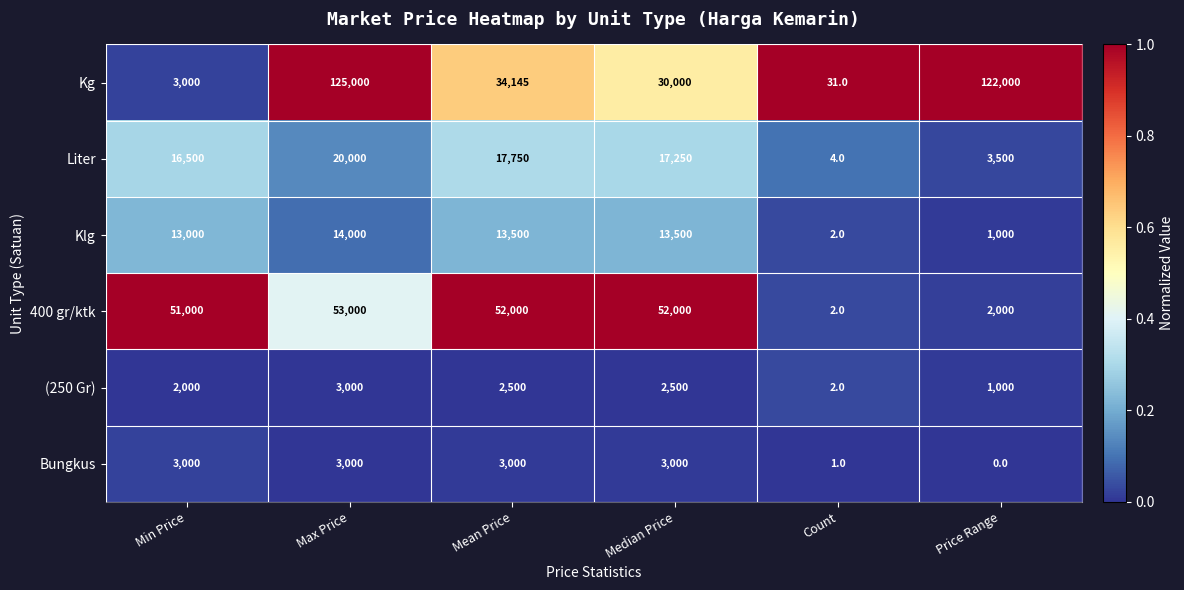

Rank the series at Mean Price from highest to lowest value.

400 gr/ktk, Kg, Liter, Klg, Bungkus, (250 Gr)